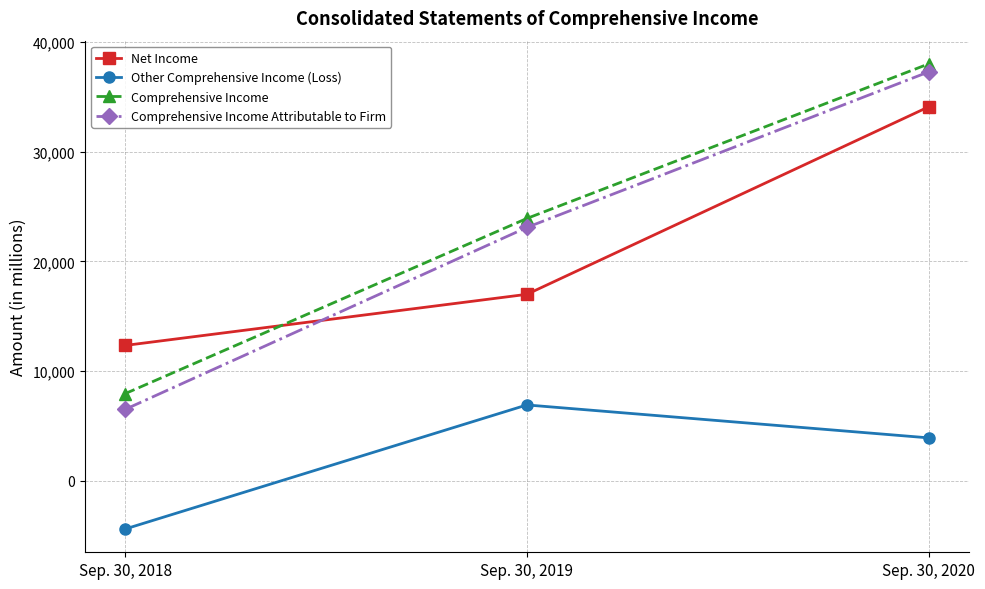

What is the difference between the highest and lowest values at Sep. 30, 2020?

34081